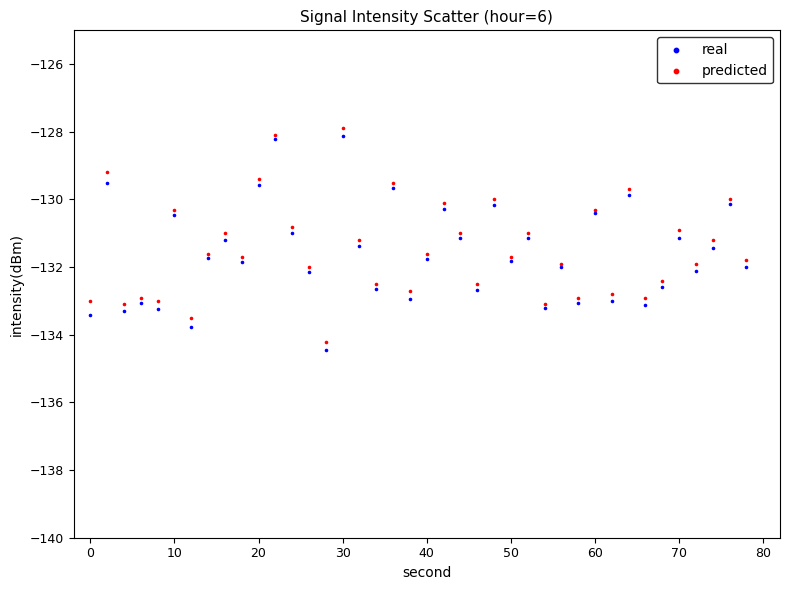

What is the X range (max minus min) for the scatter plot?

78.0